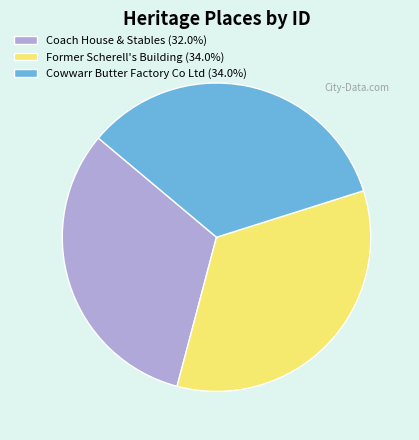

Combined, do Former Scherell's Building and Cowwarr Butter Factory Co Ltd account for over 50%?

Yes